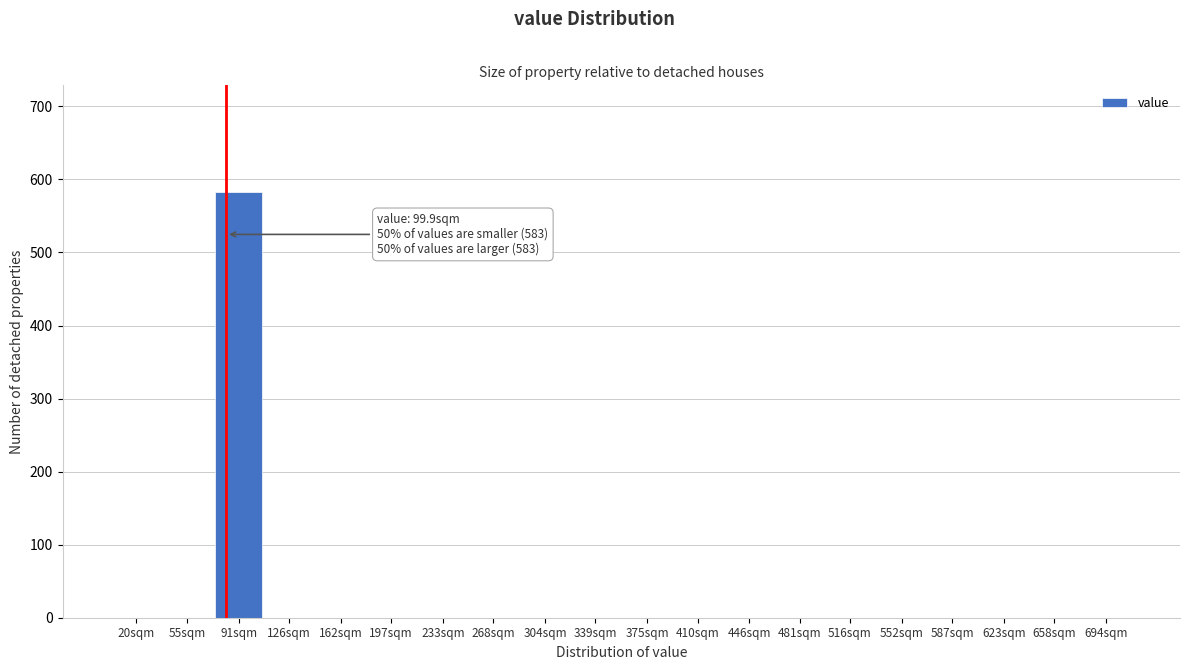

Reading left to right, extract all data points from this chart.

20sqm=0	55sqm=0	91sqm=583	126sqm=0	162sqm=0	197sqm=0	233sqm=0	268sqm=0	304sqm=0	339sqm=0	375sqm=0	410sqm=0	446sqm=0	481sqm=0	516sqm=0	552sqm=0	587sqm=0	623sqm=0	658sqm=0	694sqm=0